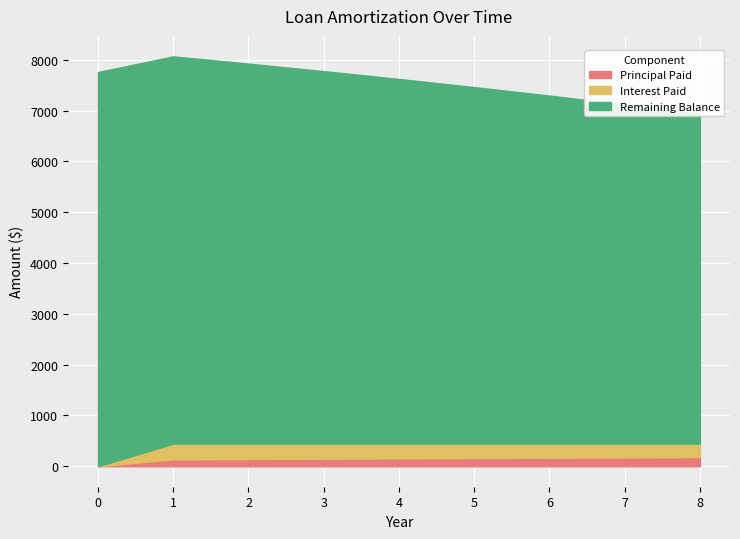

What is the approximate value of Beginning Balance at 2?

7481.1